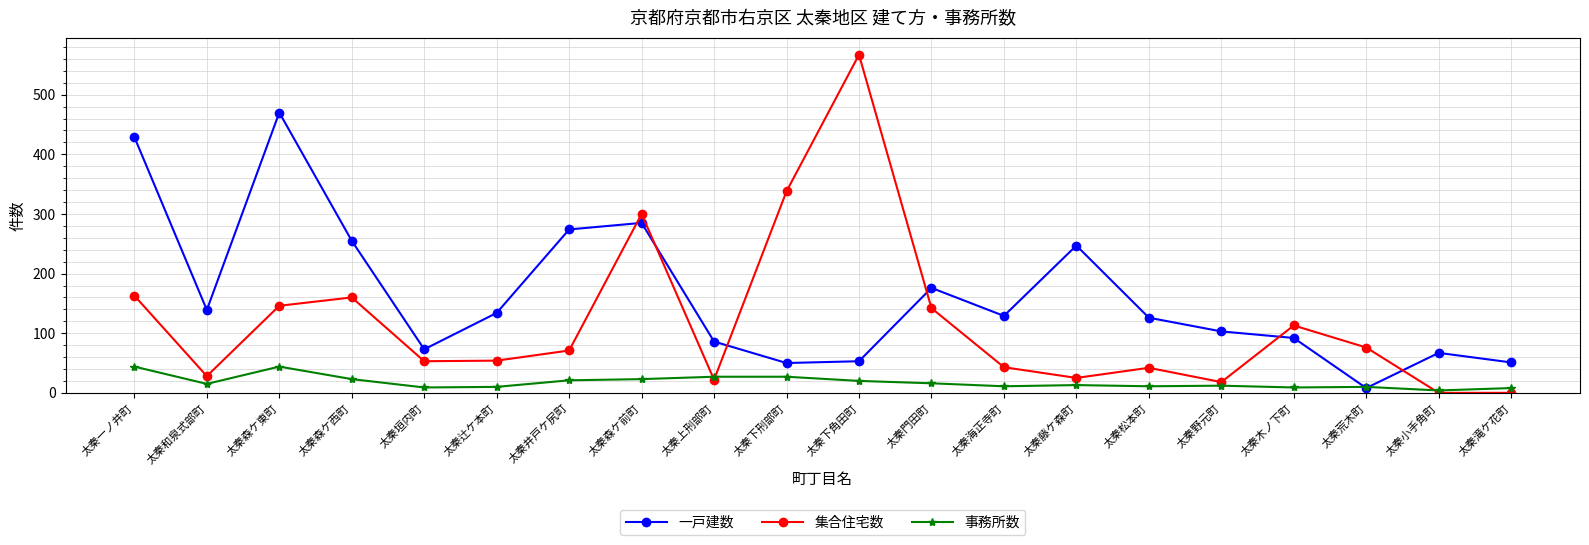

What are all the series names shown in the legend?

一戸建数, 集合住宅数, 事務所数